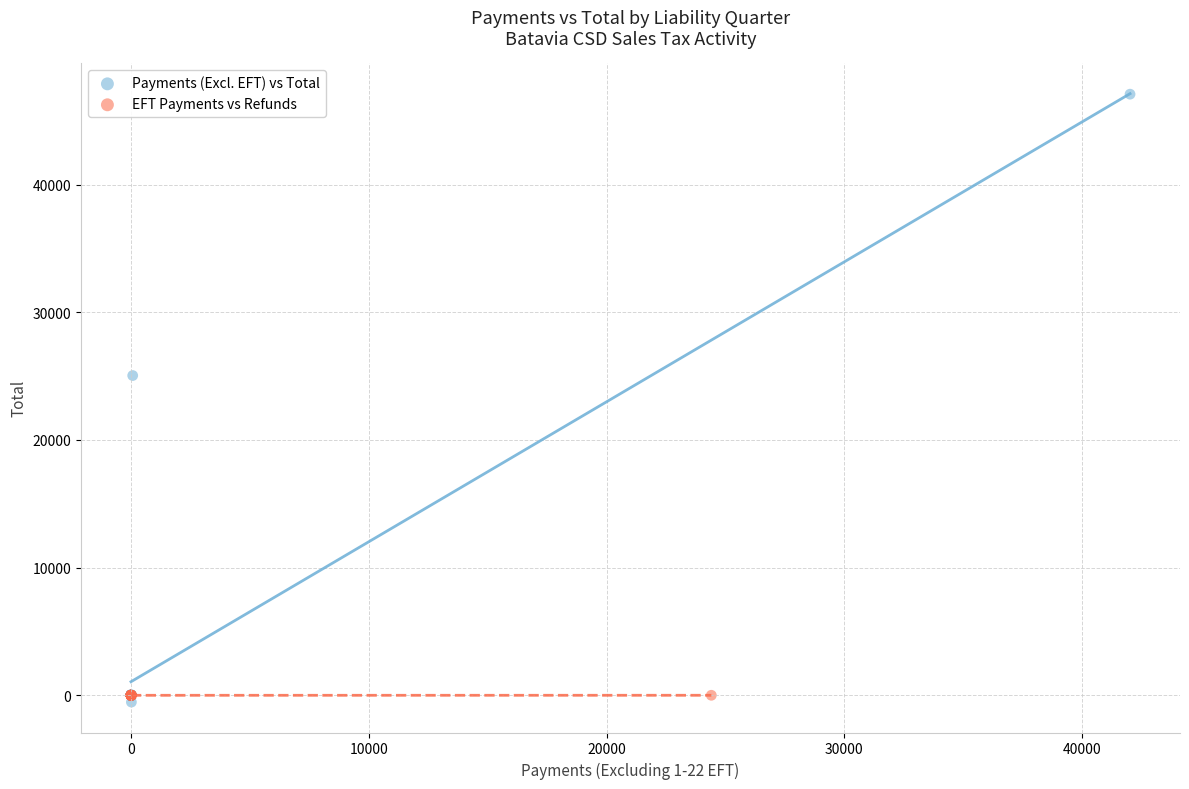

Which series reaches the maximum Y coordinate?

Payments (Excl. EFT) vs Total